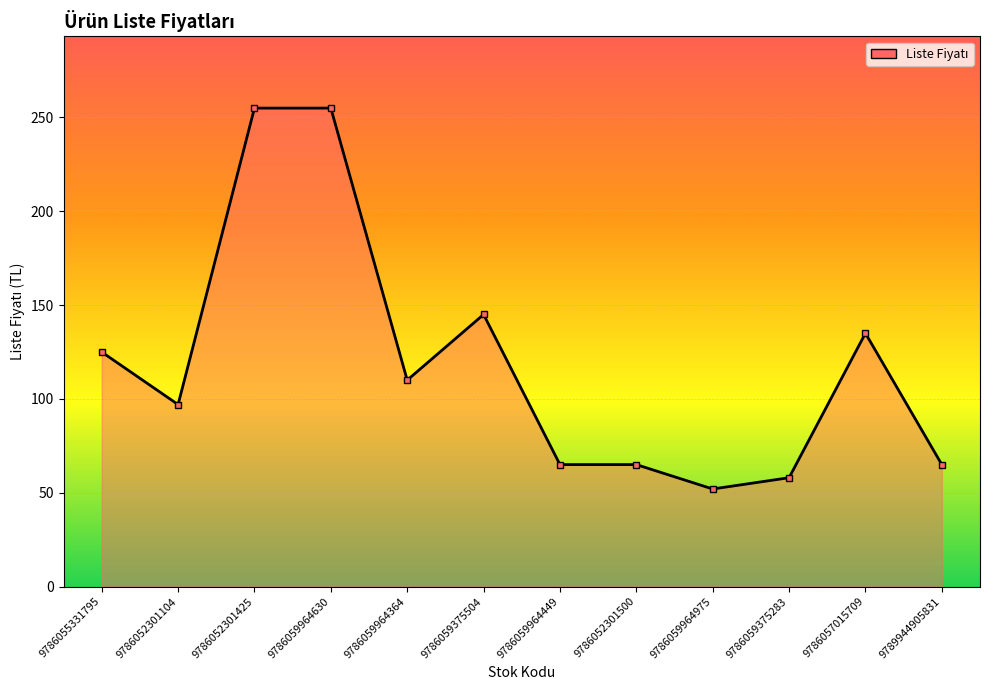

How many data points does each series have?

12